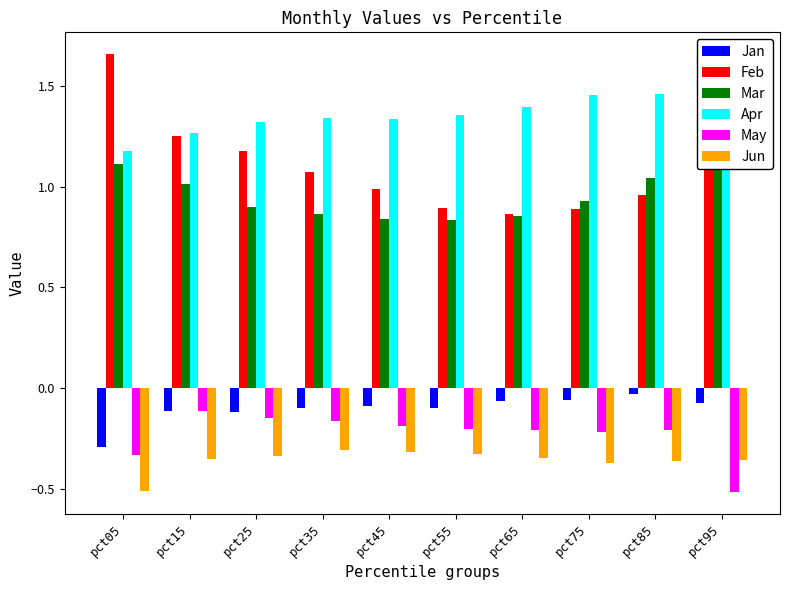

At which label does May reach its peak?

pct15